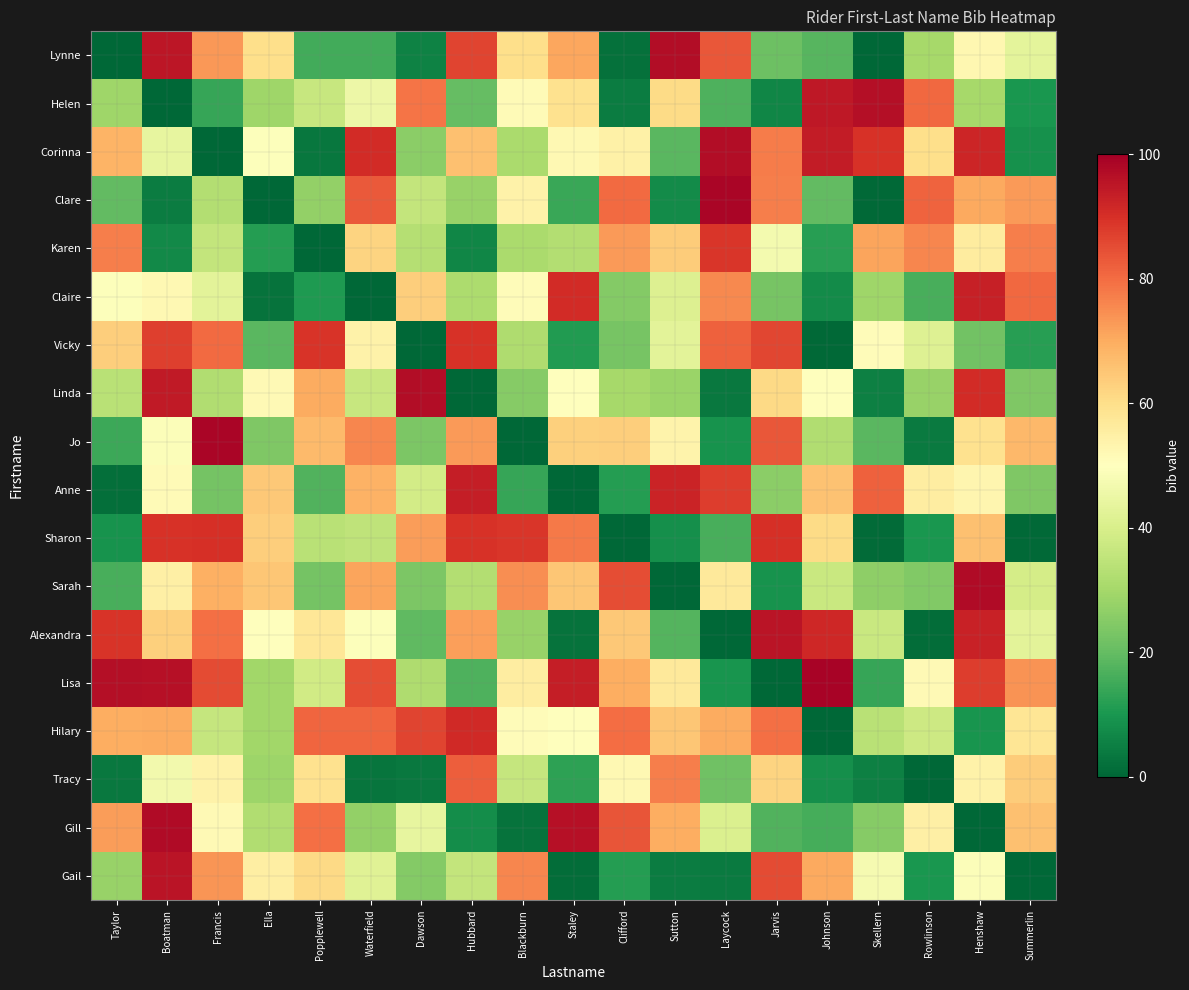

Which has a higher value, Johnson or Laycock?

Laycock